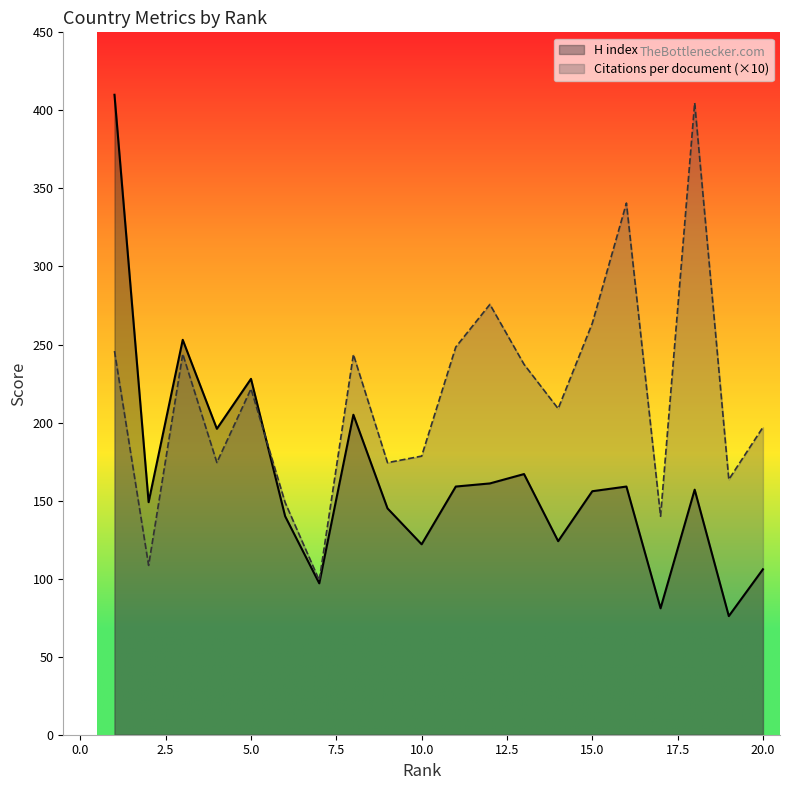

What is the spread (max minus min) of values at 5.0?

6.4